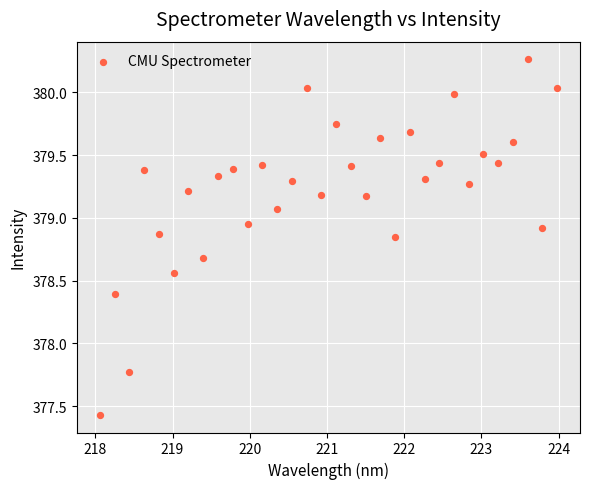

What Y value in the scatter plot is closest to 378?

377.8